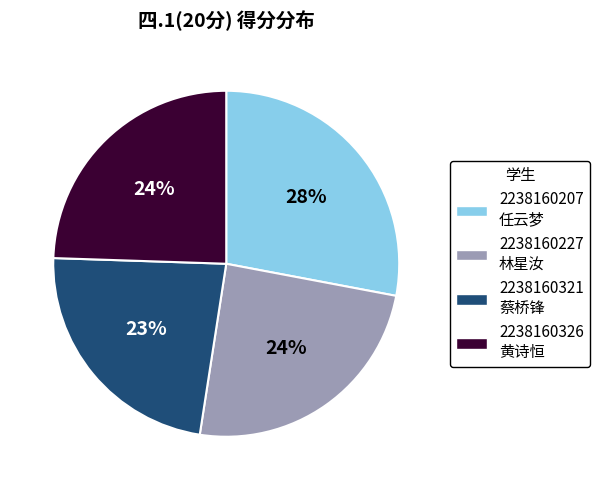

Do 2238160207 任云梦 and 2238160321 蔡桥锋 together represent more than half of the pie?

Yes